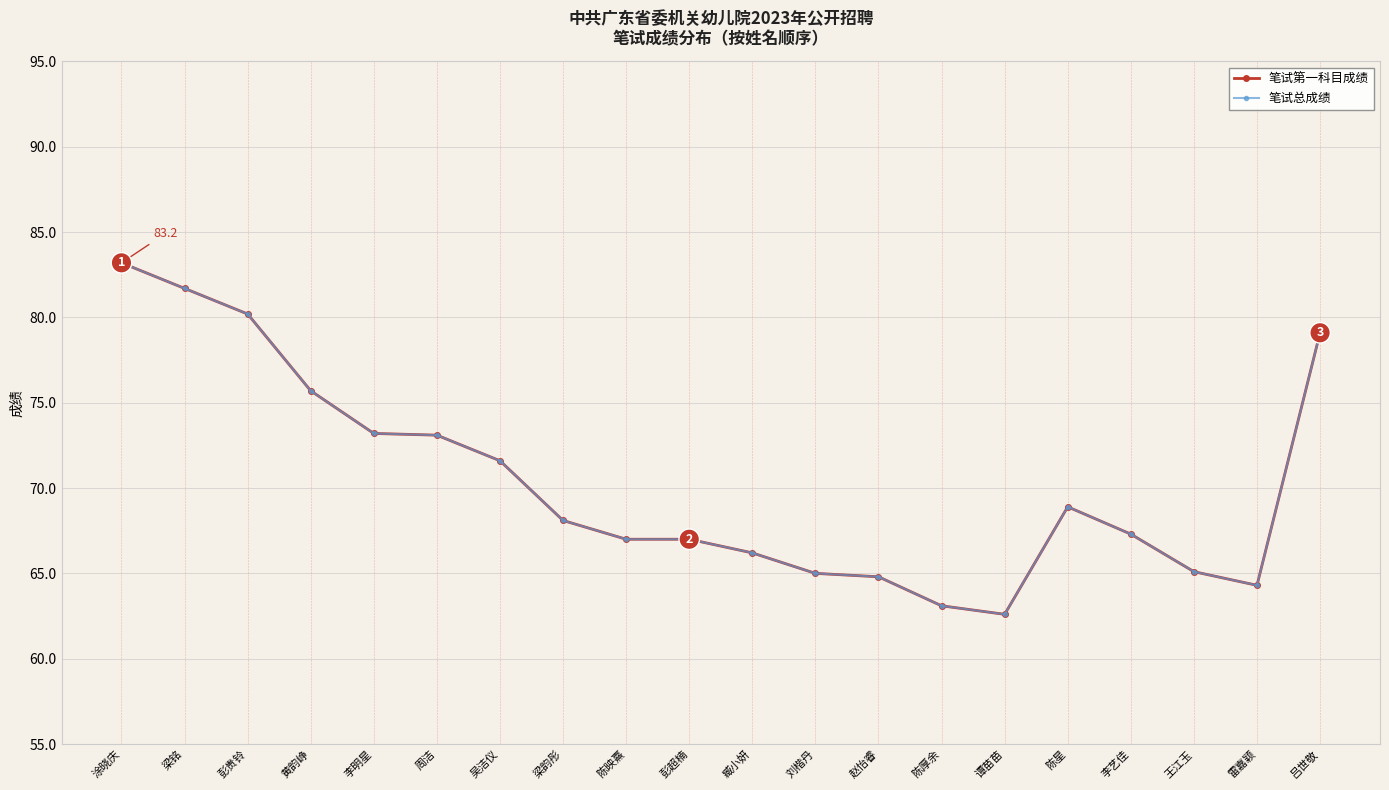

At how many categories does at least one series exceed 67?

11